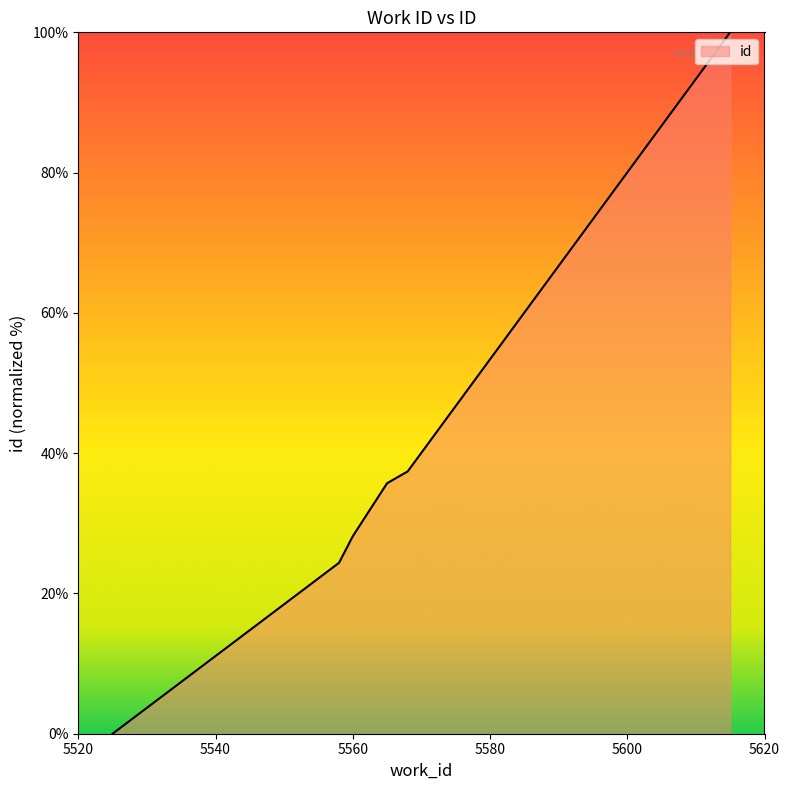

Count the number of categories in the chart.

6